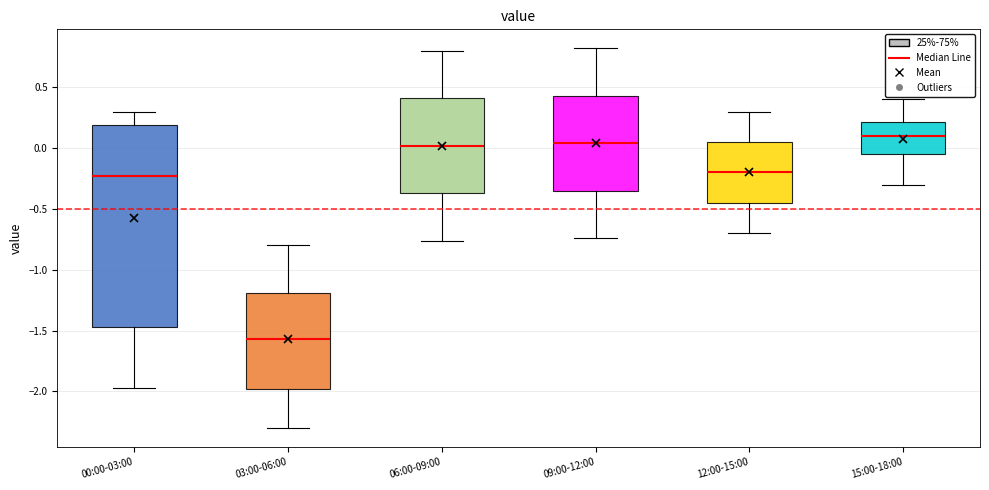

Reading left to right, read every box against the y-axis: the position of its median line, the range the box covers, and the ends of its whiskers. The values are not printed on the chart, so give them approximately, as read against the axis.

00:00-03:00: median -0.25, box -1.45 to 0.20, whiskers -1.95 to 0.30
03:00-06:00: median -1.55, box -2.00 to -1.20, whiskers -2.30 to -0.80
06:00-09:00: median 0.00, box -0.35 to 0.40, whiskers -0.75 to 0.80
09:00-12:00: median 0.05, box -0.35 to 0.45, whiskers -0.75 to 0.80
12:00-15:00: median -0.20, box -0.45 to 0.05, whiskers -0.70 to 0.30
15:00-18:00: median 0.10, box -0.05 to 0.20, whiskers -0.30 to 0.40